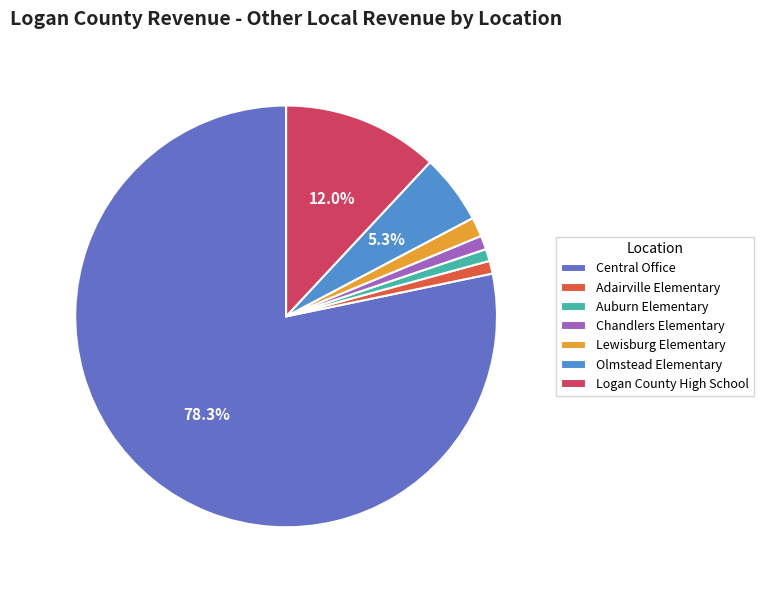

Does Adairville Elementary account for over 50% of the chart?

No